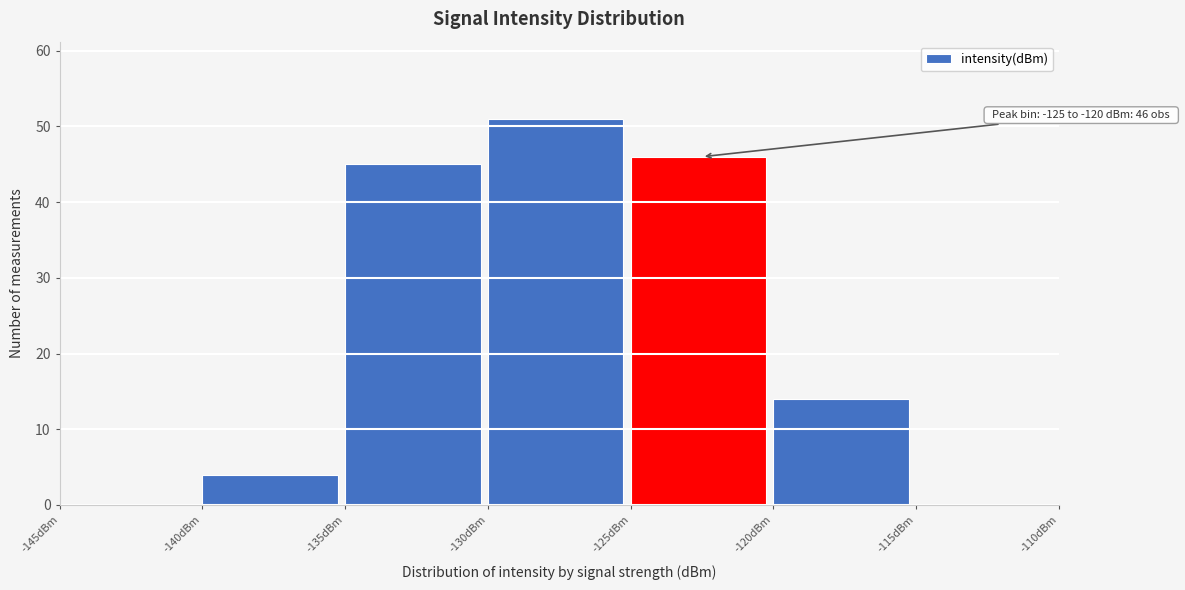

Which range on the x-axis has the tallest bar?

-130 to -125